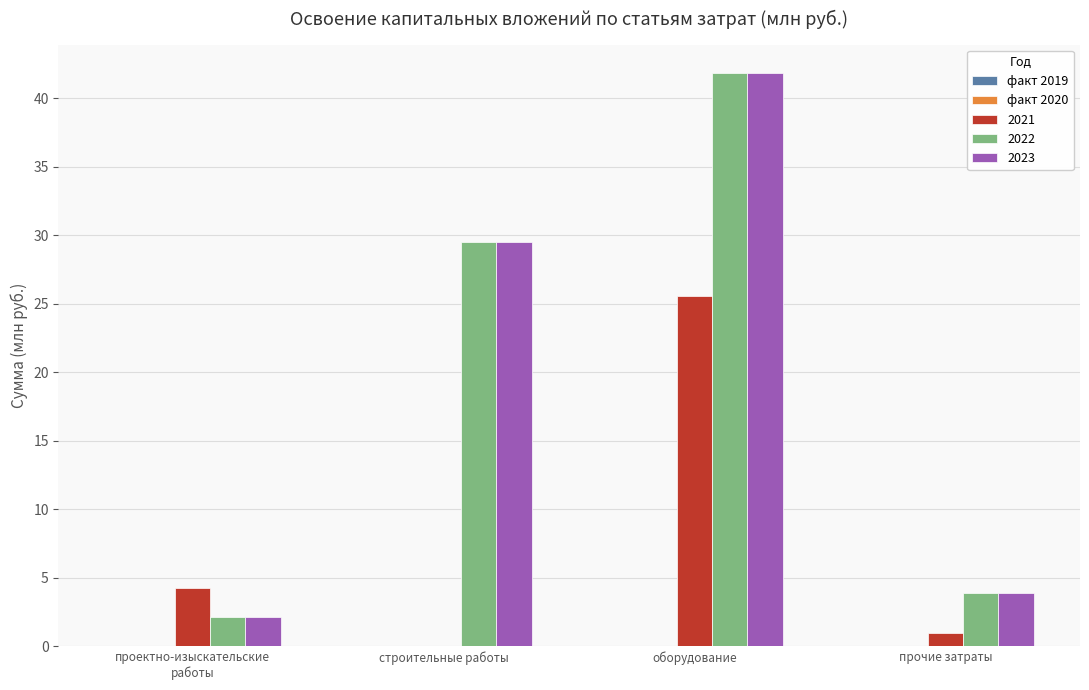

At which category is the sum across all series the highest?

оборудование